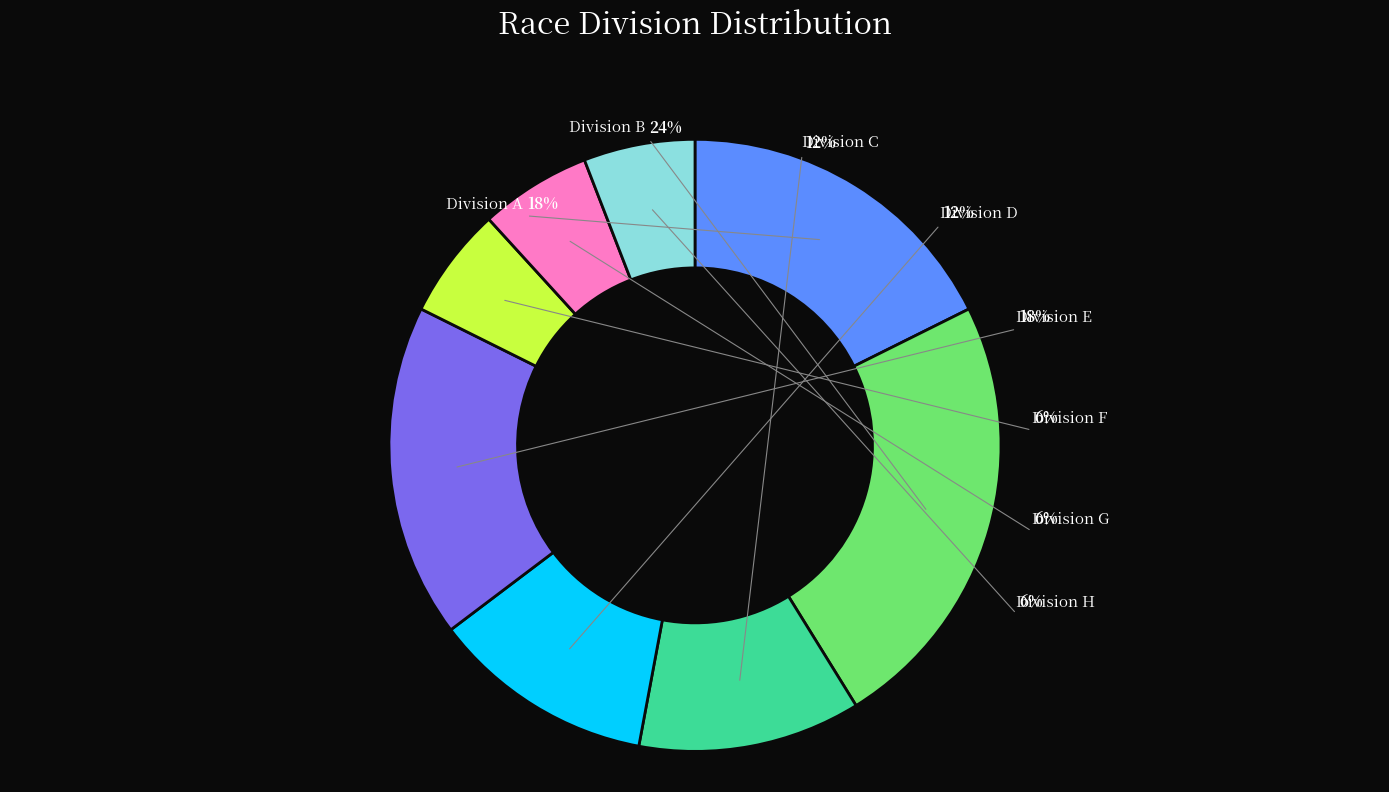

Between F and D, which is larger?

D